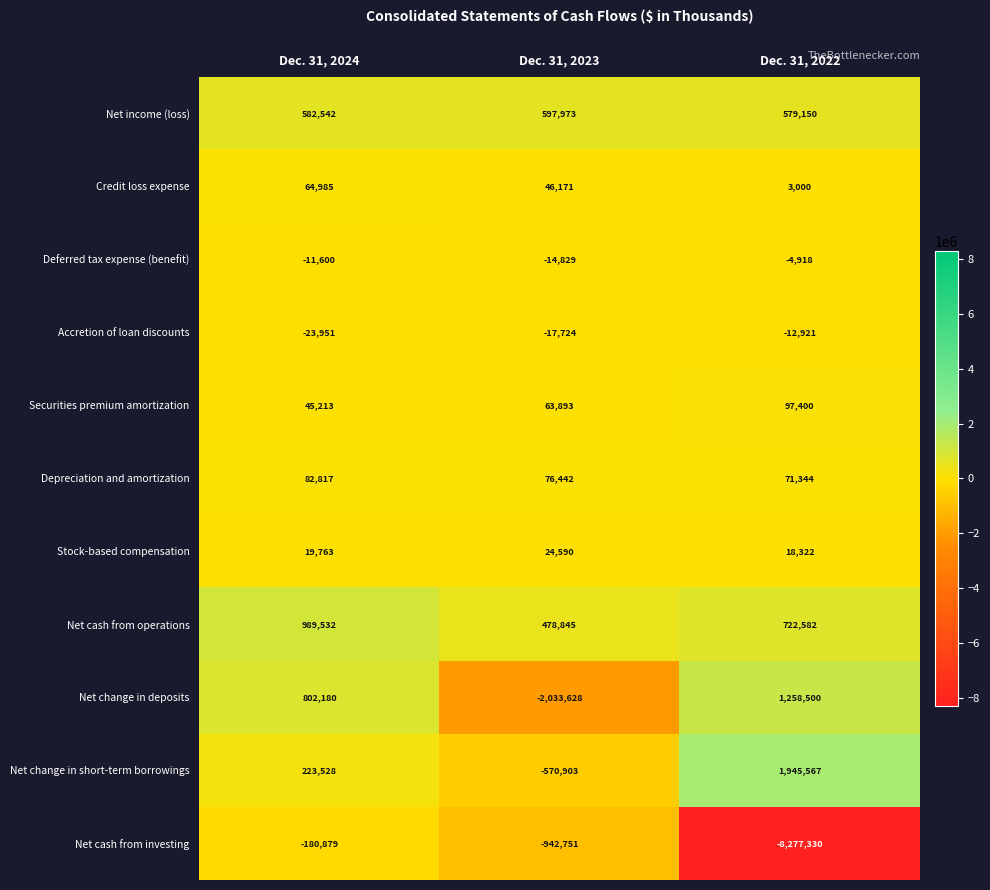

List the series in order of their peak value, highest first.

Net change in short-term borrowings, Net change in deposits, Net cash from operations, Net income (loss), Securities premium amortization, Depreciation and amortization, Credit loss expense, Stock-based compensation, Deferred tax expense (benefit), Accretion of loan discounts, Net cash from investing